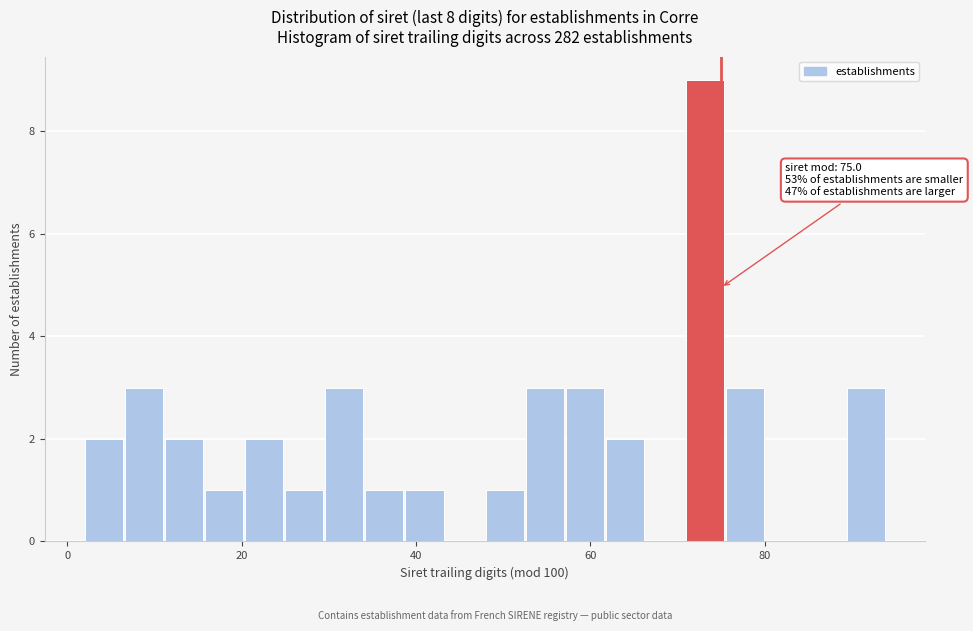

Around what value on the x-axis is the tallest bar? Give the approximate position of its centre, as read against the axis.

74